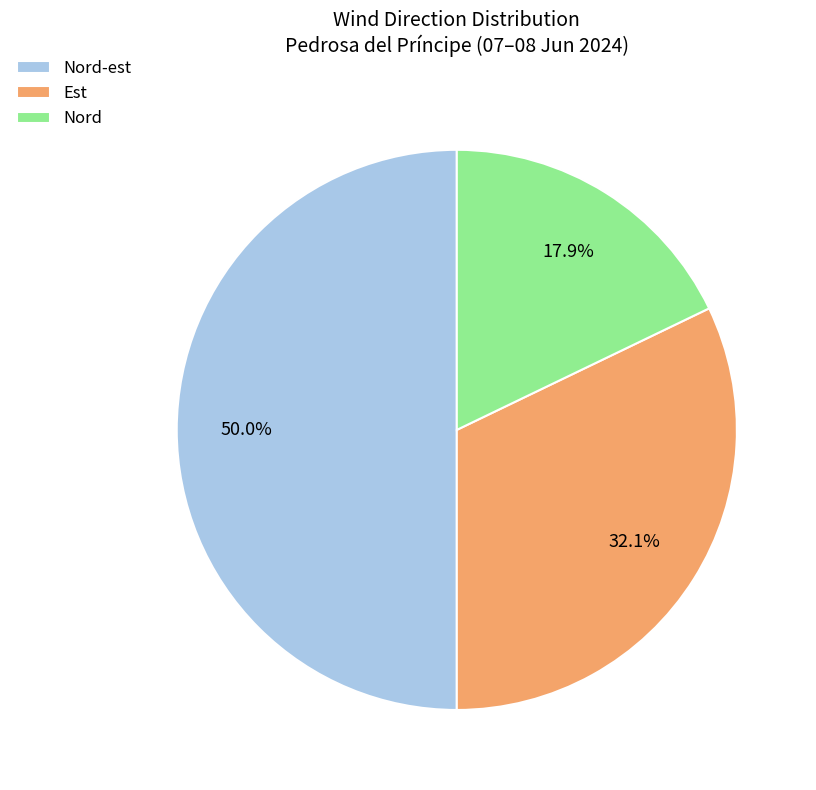

Does Nord account for over 50% of the chart?

No